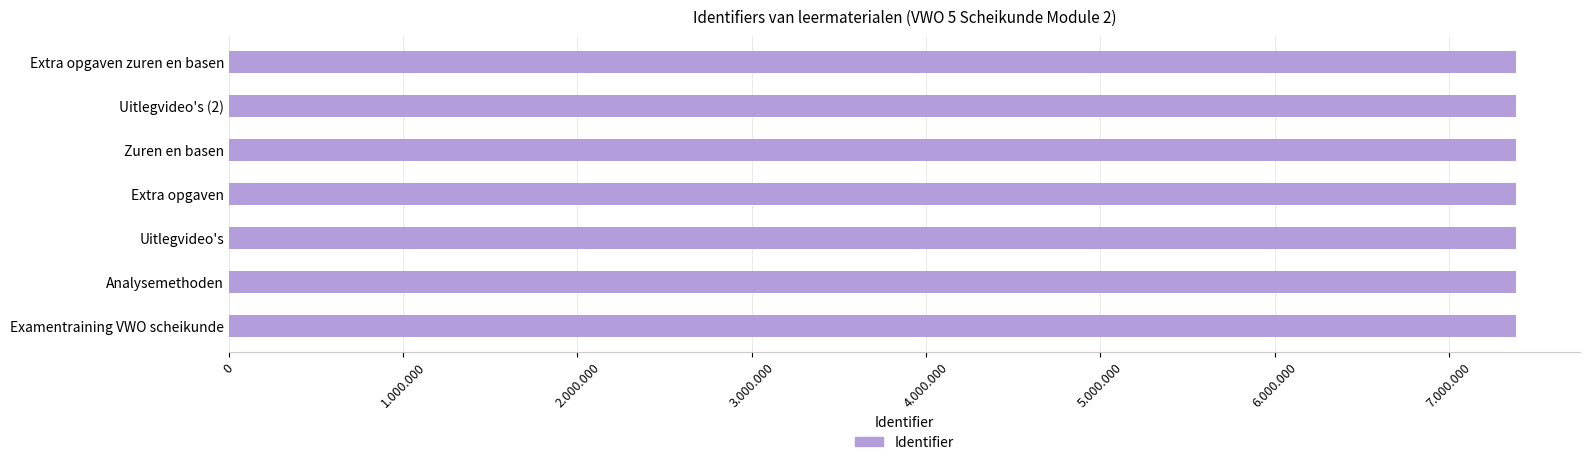

Are the bars horizontal?

Yes